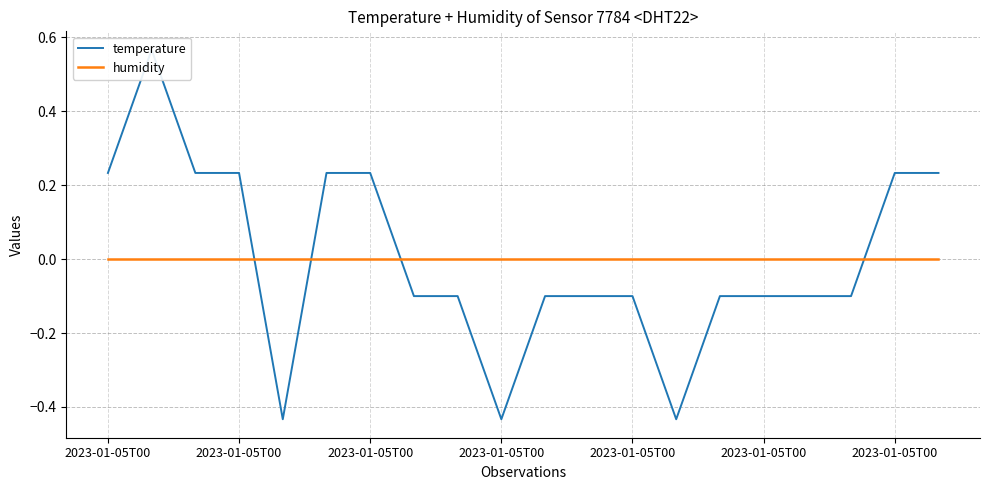

At 2023-01-05T00, list the series in order from largest to smallest.

temperature, humidity